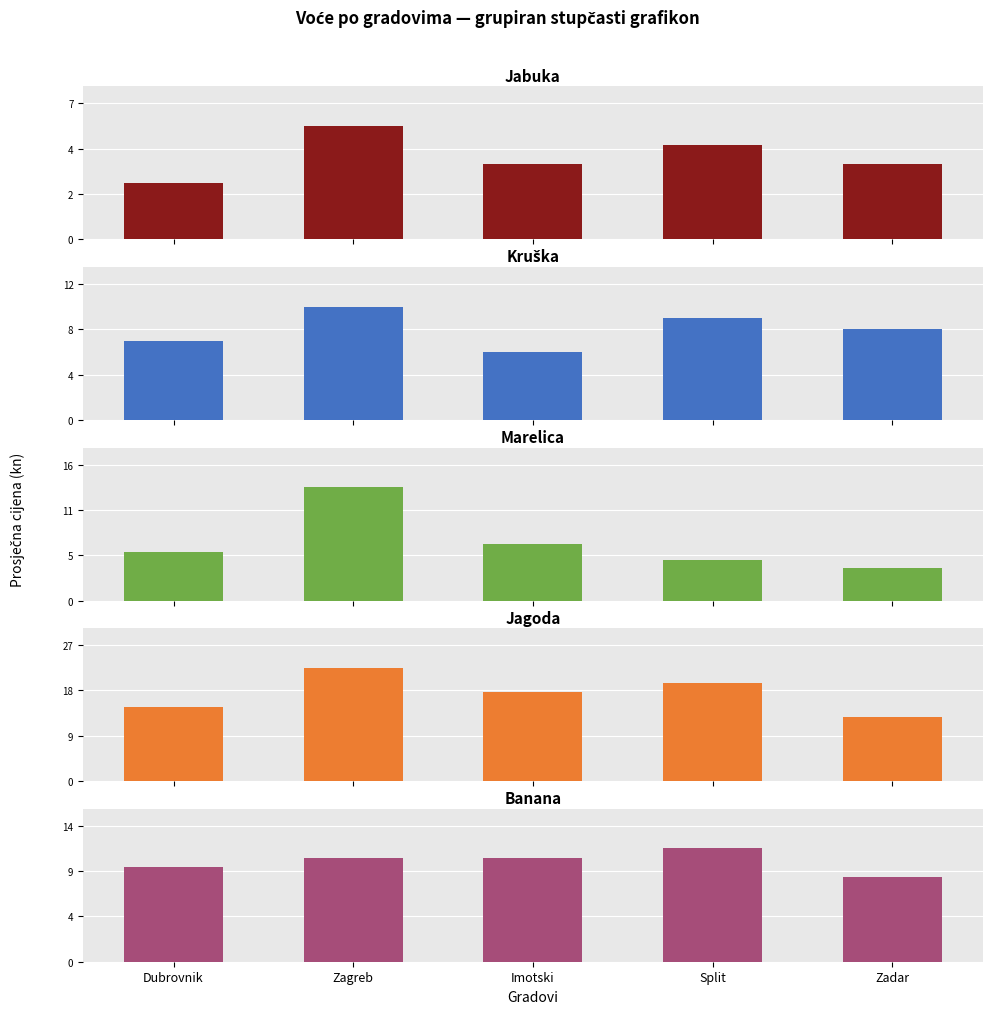

Rank the series at Zadar from highest to lowest value.

Jagoda, Banana, Kruška, Jabuka, Marelica